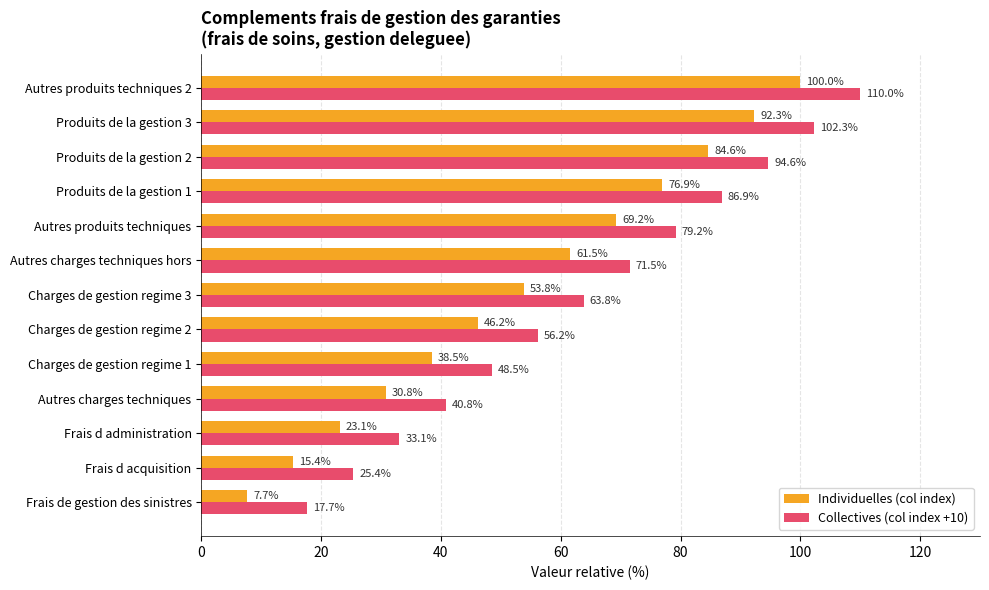

Count the number of categories in the chart.

13